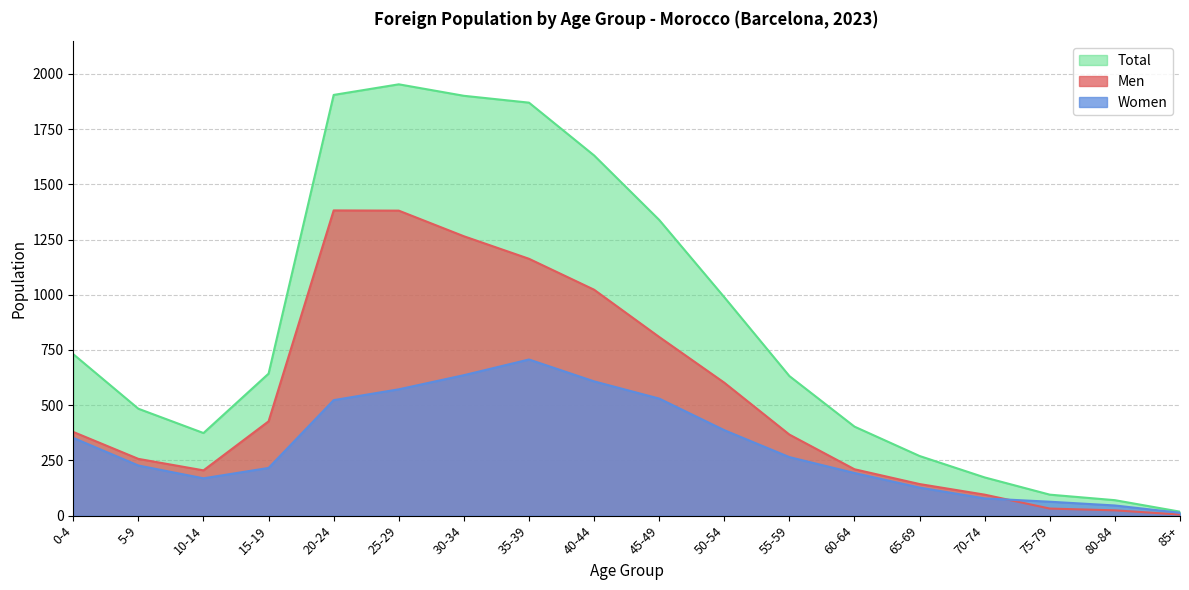

Which category has the highest value in the Women series?

35-39